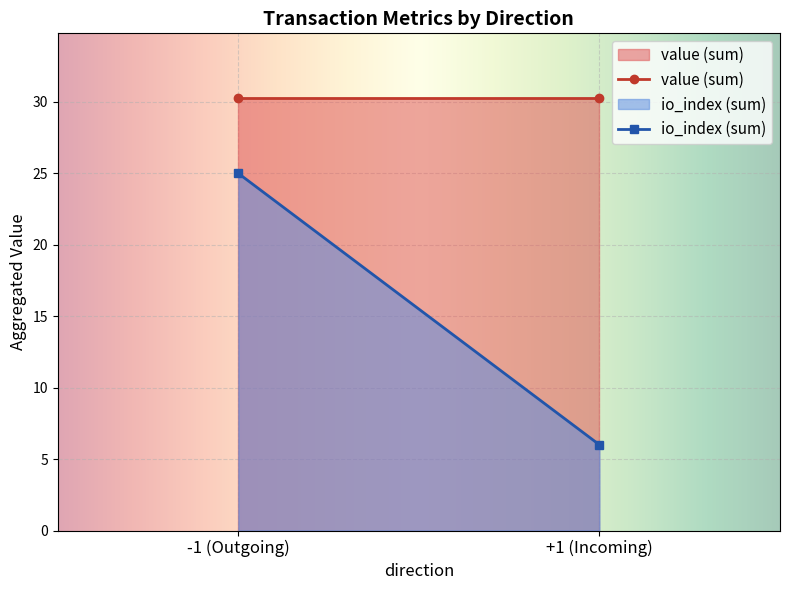

Rank the series at +1 (Vote) from highest to lowest value.

value, io_index